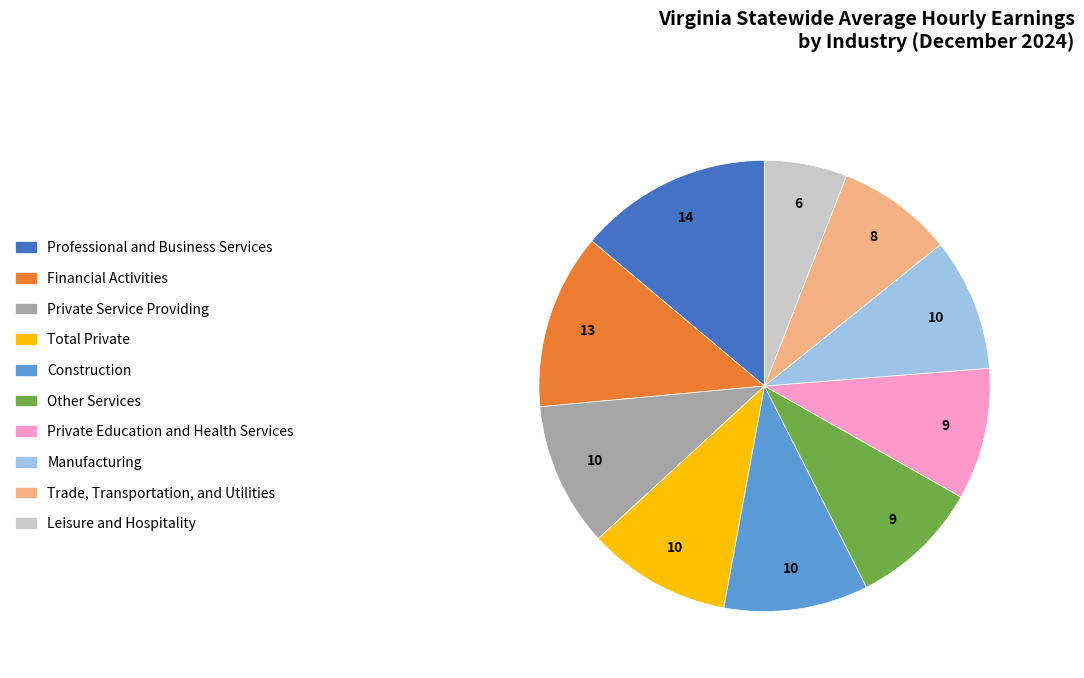

True or false: Other Services accounts for 24% of the total.

False